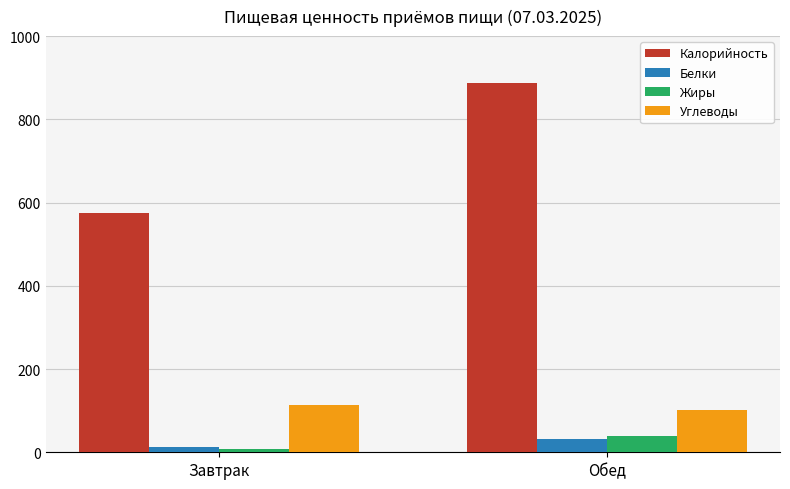

What is the sum of the Калорийность values at Завтрак and Обед?

1462.8